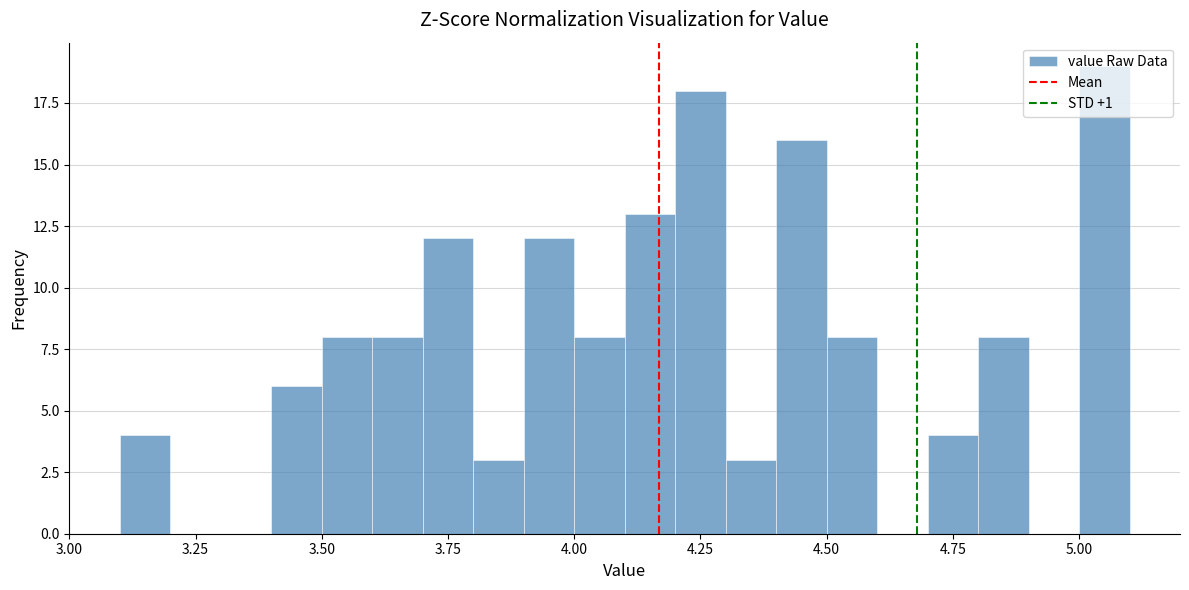

Around what value on the x-axis is the tallest bar? Give the approximate position of its centre, as read against the axis.

5.05